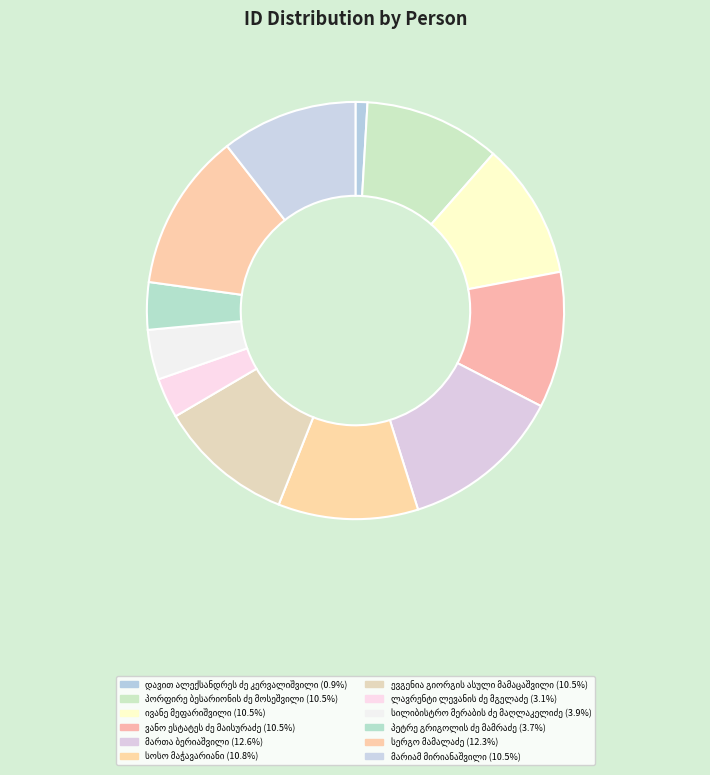

Count the number of slices in the pie.

12